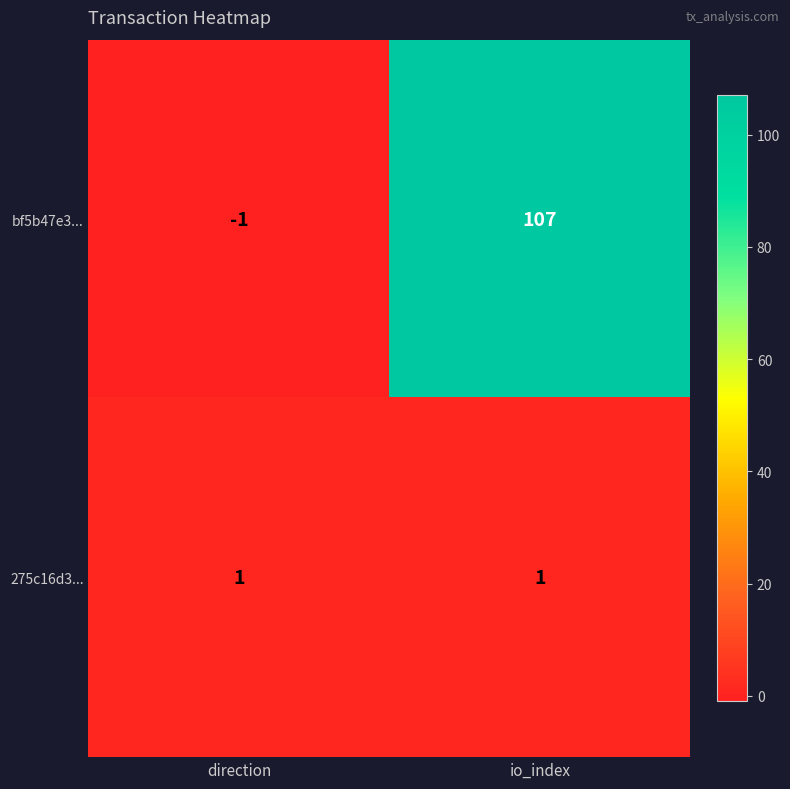

Which series changed the most between direction and io_index?

bf5b47e3...